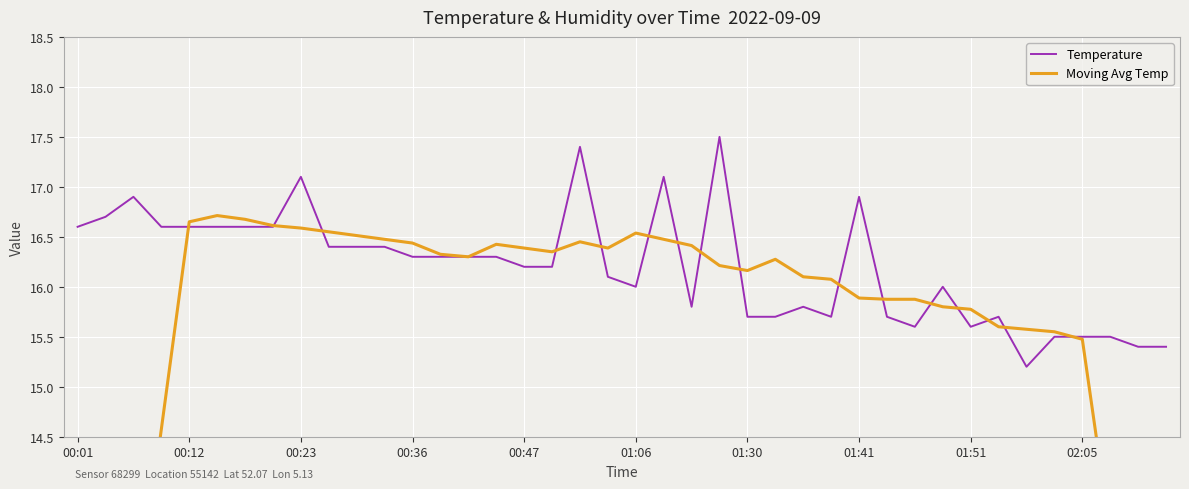

True or false: Temperature has a value of 16.6 at 00:01.

True